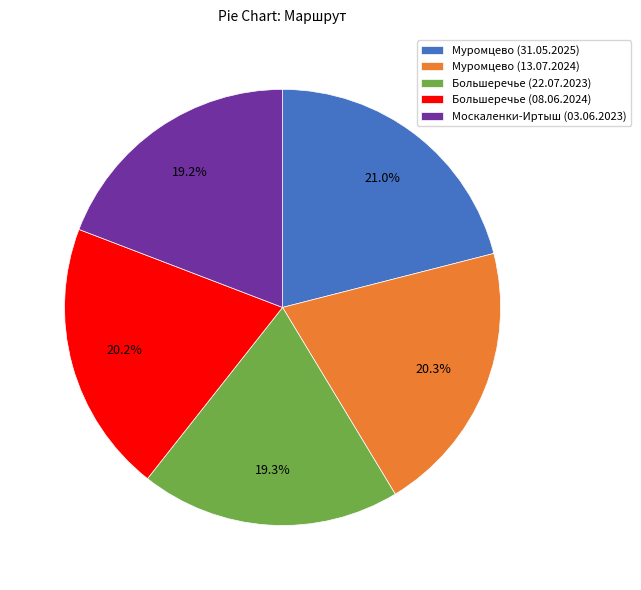

To the nearest percent, what is the difference between the Муромцево (31.05.2025) and Муромцево (13.07.2024) slice percentages?

1%